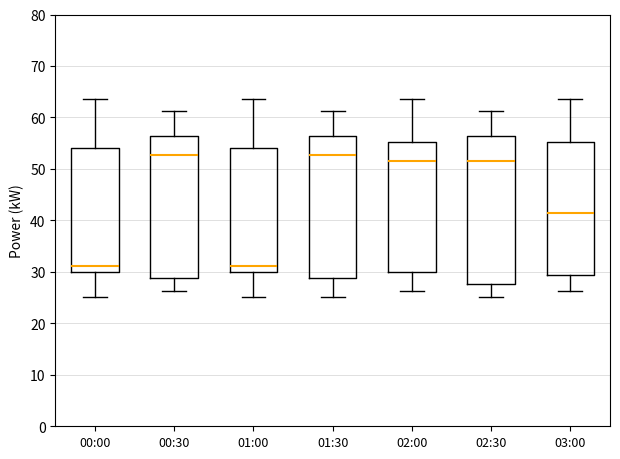

Reading left to right, read every box against the y-axis: the position of its median line, the range the box covers, and the ends of its whiskers. The values are not printed on the chart, so give them approximately, as read against the axis.

00:00: median 31, box 30 to 54, whiskers 25 to 64
00:30: median 53, box 29 to 56, whiskers 26 to 61
01:00: median 31, box 30 to 54, whiskers 25 to 64
01:30: median 53, box 29 to 56, whiskers 25 to 61
02:00: median 52, box 30 to 55, whiskers 26 to 64
02:30: median 52, box 28 to 56, whiskers 25 to 61
03:00: median 41, box 29 to 55, whiskers 26 to 64